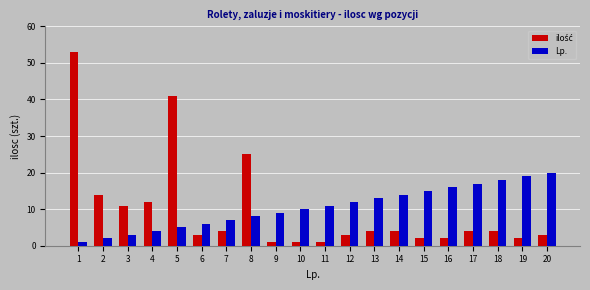

Is it true that Lp. equals 1 at 3?

False